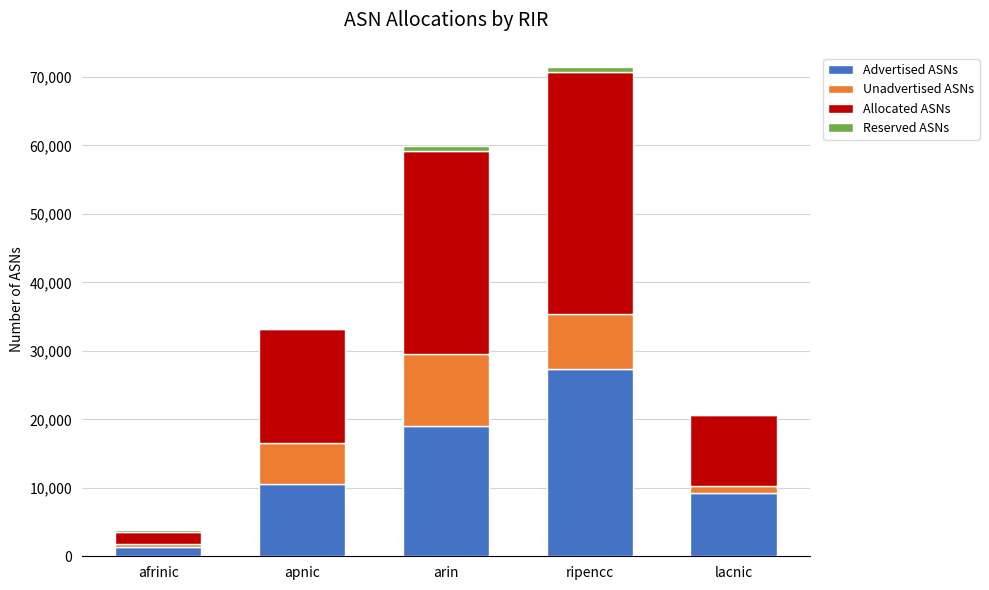

The value of Advertised ASNs at ripencc is 45252. True or false?

False